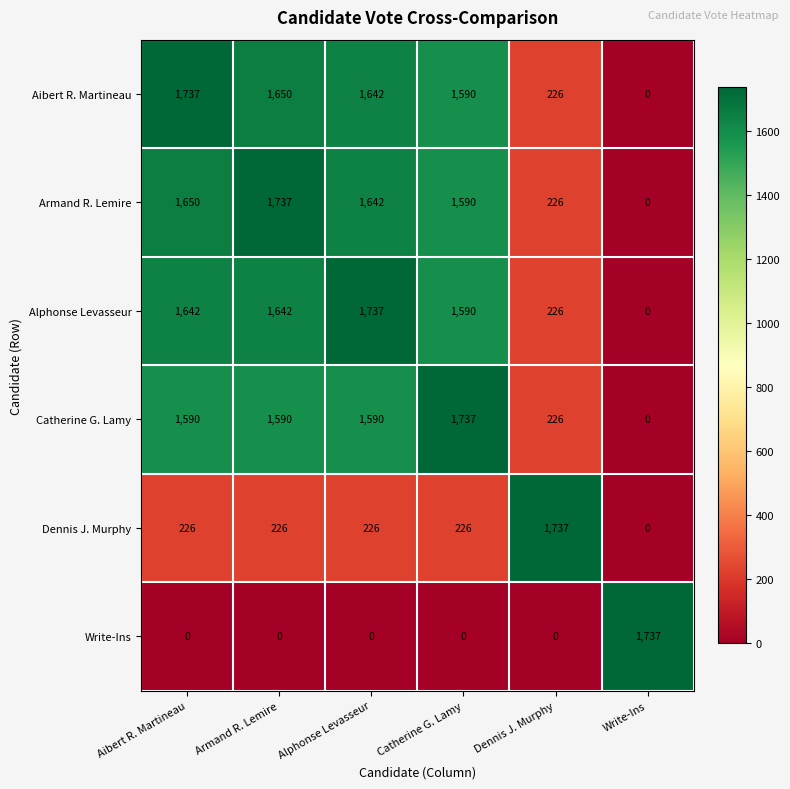

How many data points does each series have?

6